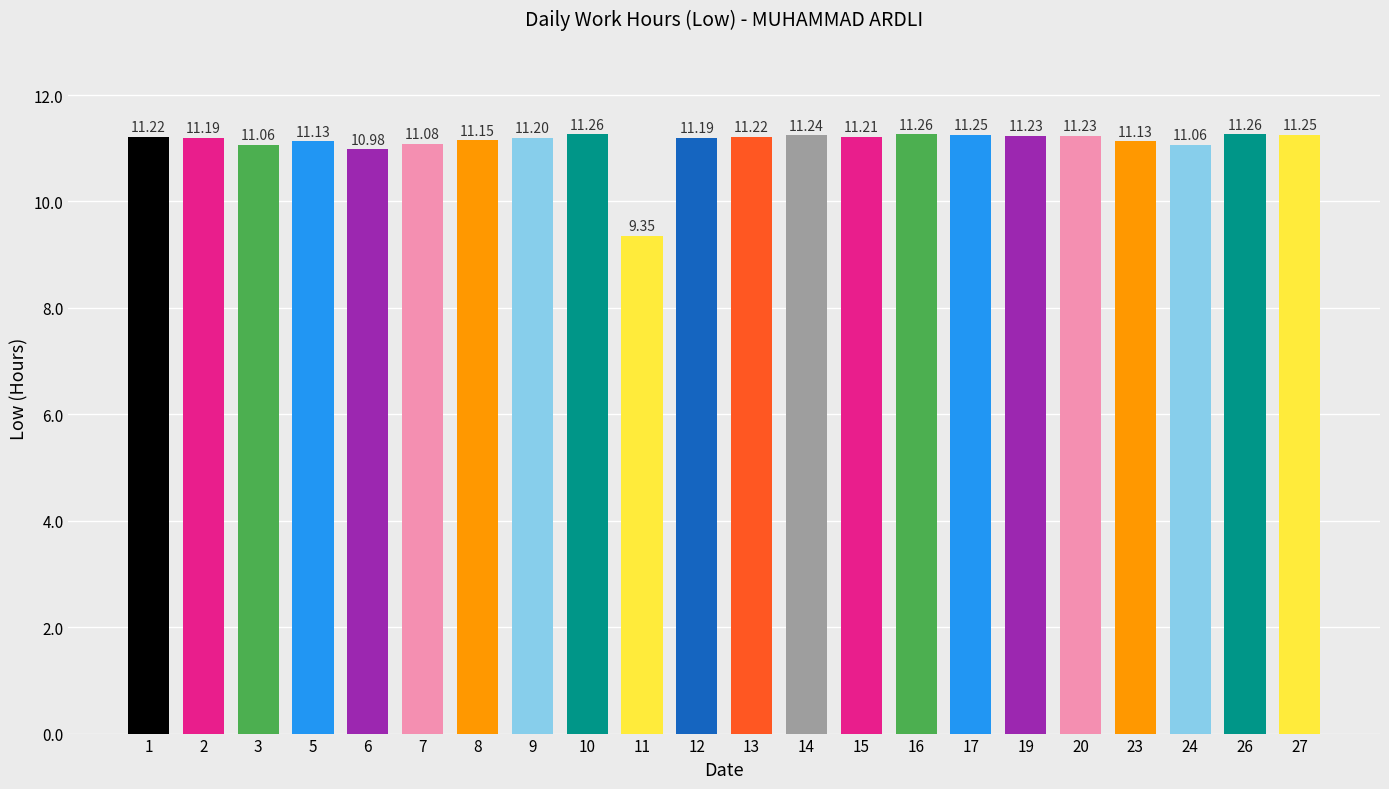

True or false: the data shows 11.2 at 14.

True